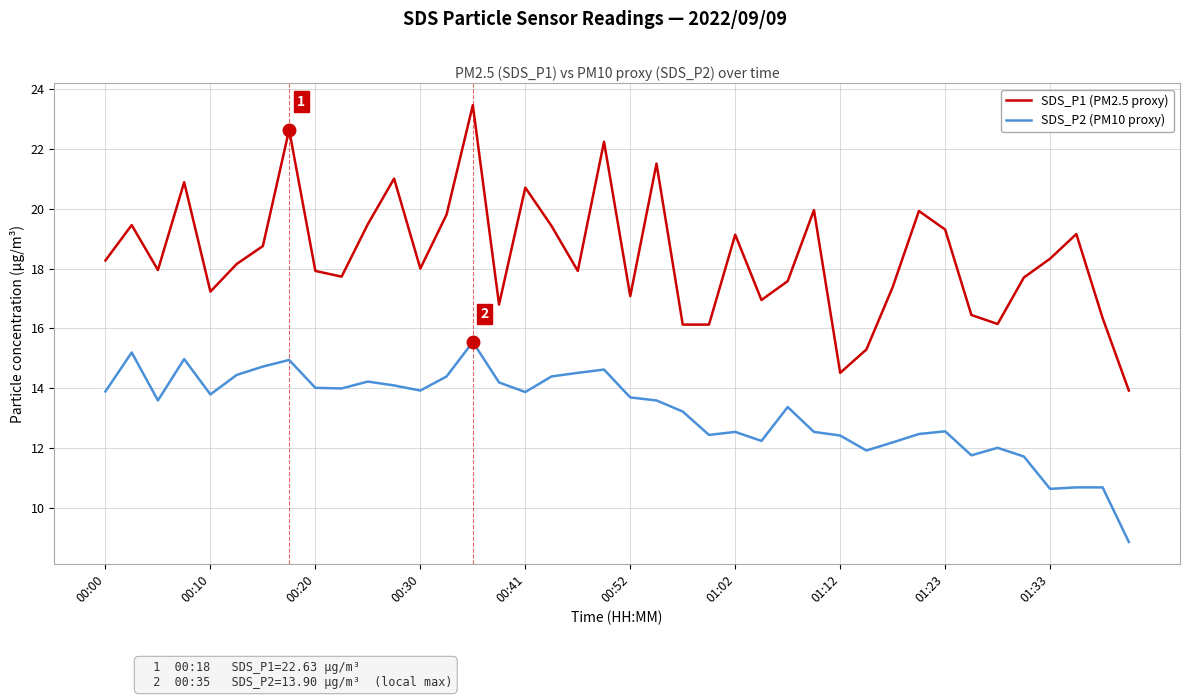

List the series in order of their overall mean, highest first.

SDS_P1 (PM2.5 proxy), SDS_P2 (PM10 proxy)